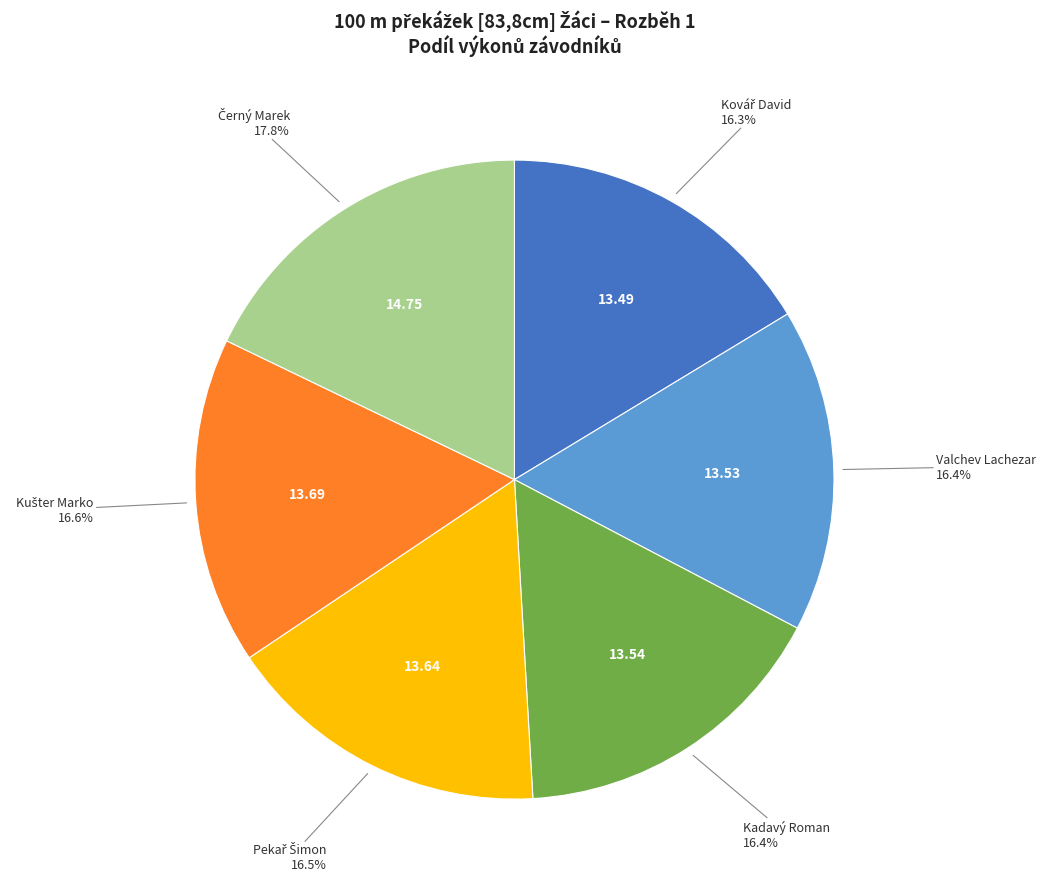

Count the number of slices in the pie.

6